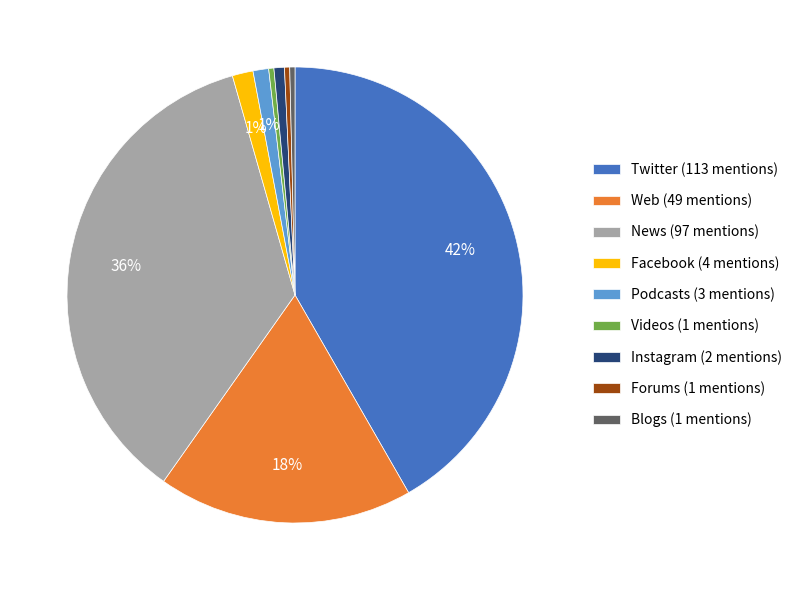

The Podcasts (3 mentions) slice represents 13% of the pie. True or false?

False